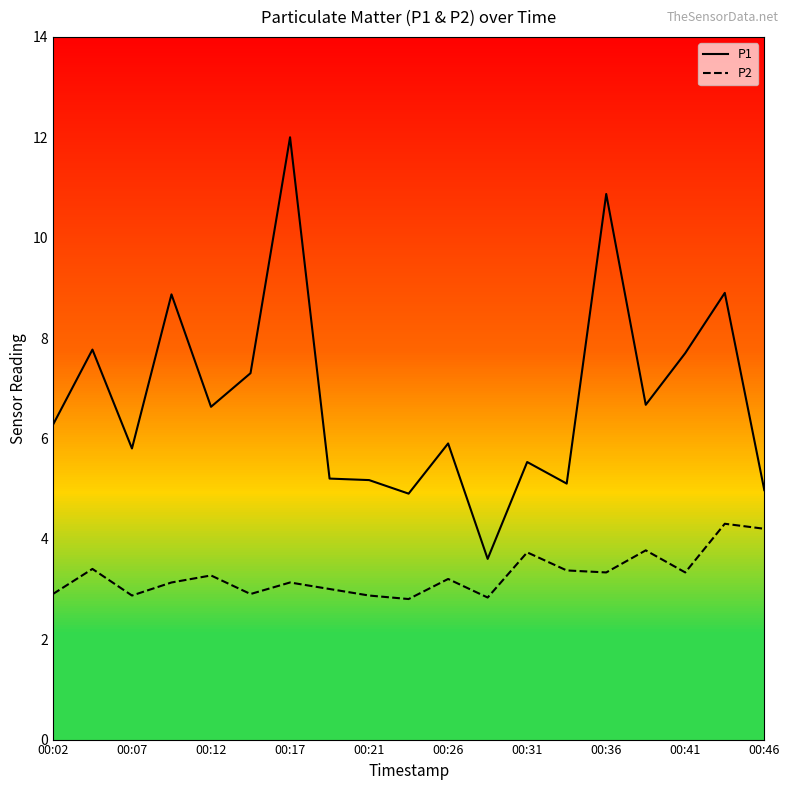

Is the value of P2 at 00:31 greater than the value of P1 at 00:36?

No